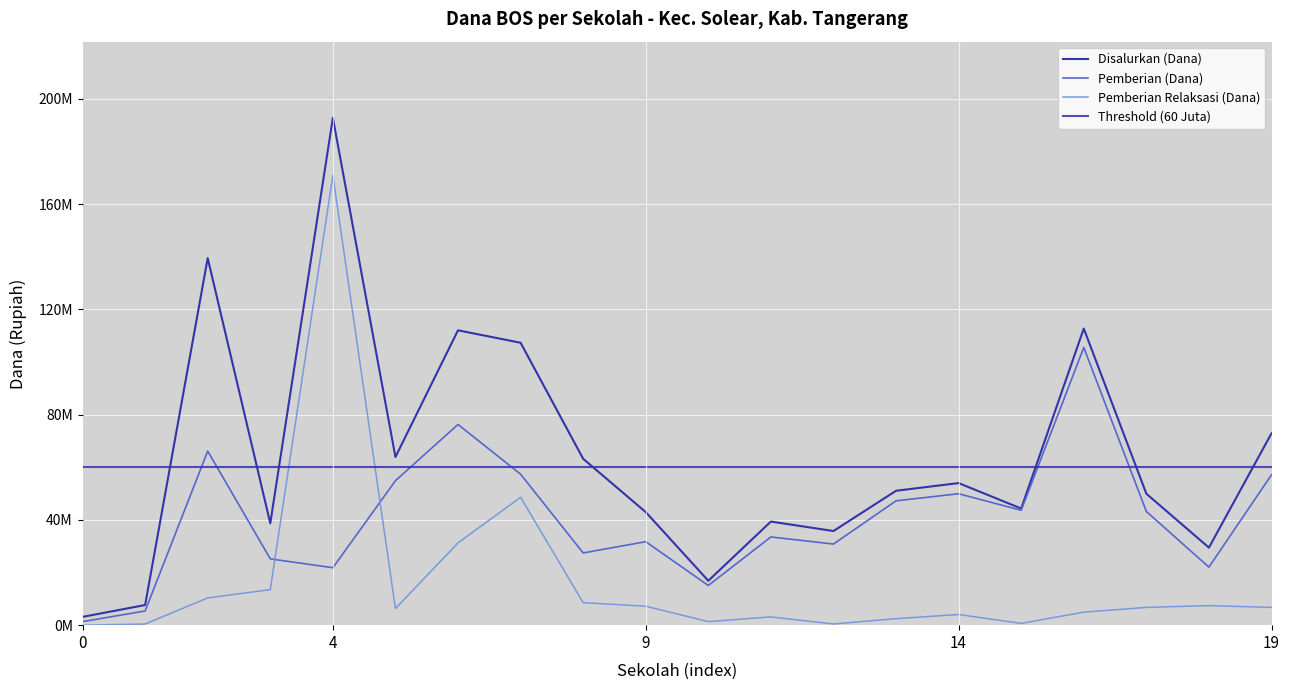

Reading left to right, what are all the values shown in this chart?

Disalurkan (Dana): 3150000	7650000	139500000	38700000	192825000	63900000	112050000	107325000	63225000	42975000	16875000	39375000	35775000	51075000	54000000	44325000	112725000	49950000	29475000	72900000
Siswa Pemberian: 1350000	5400000	66150000	25200000	21825000	54900000	76275000	57375000	27450000	31725000	15075000	33525000	30825000	47250000	49950000	43650000	105525000	43200000	22050000	57150000
Pemberian Relaksasi (Dana): 0	450000	10350000	13500000	171000000	6300000	31275000	48600000	8550000	7200000	1350000	3150000	450000	2475000	4050000	675000	4950000	6750000	7425000	6750000